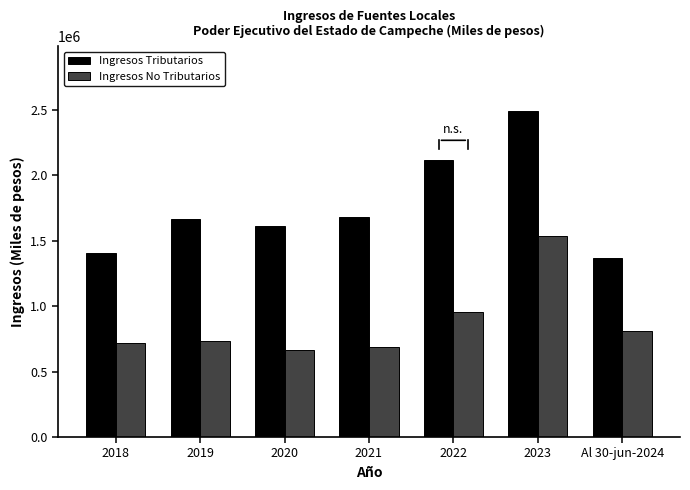

What is the label of the 7th bar from the left?

Al 30-jun-2024